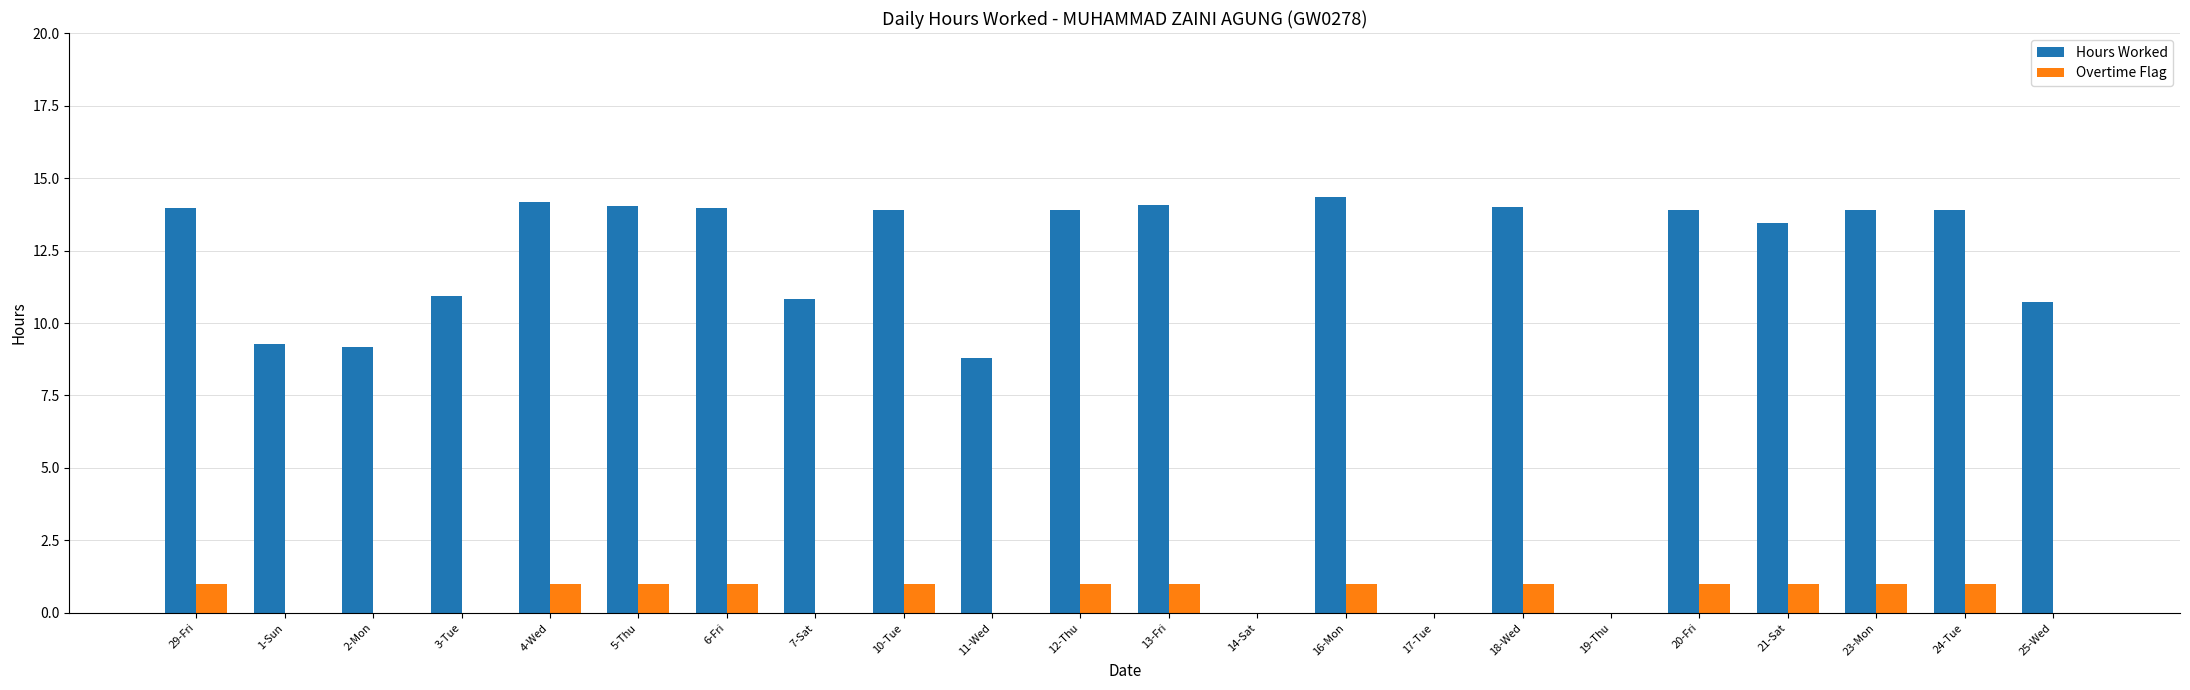

What is the total value across all series at 24-Tue?

14.9